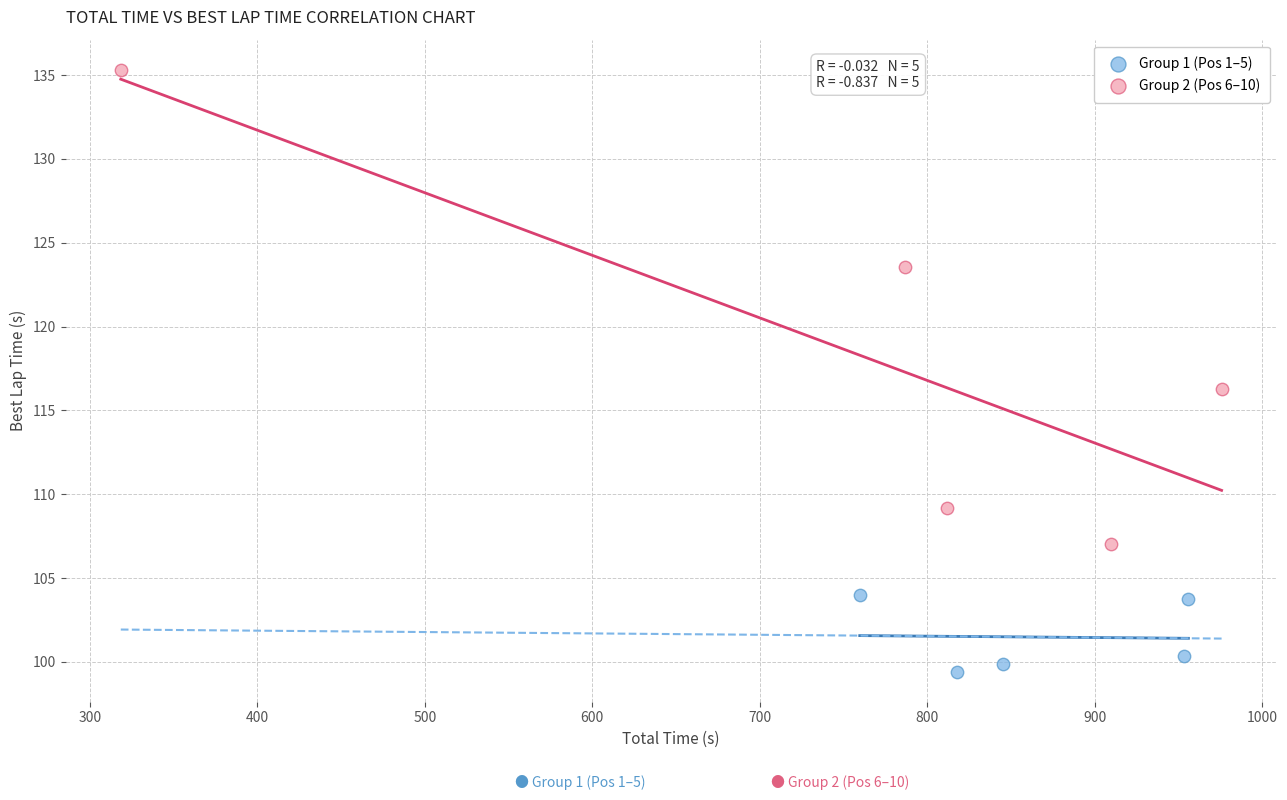

Which series reaches the minimum Y coordinate?

Group 1 (Pos 1–5)